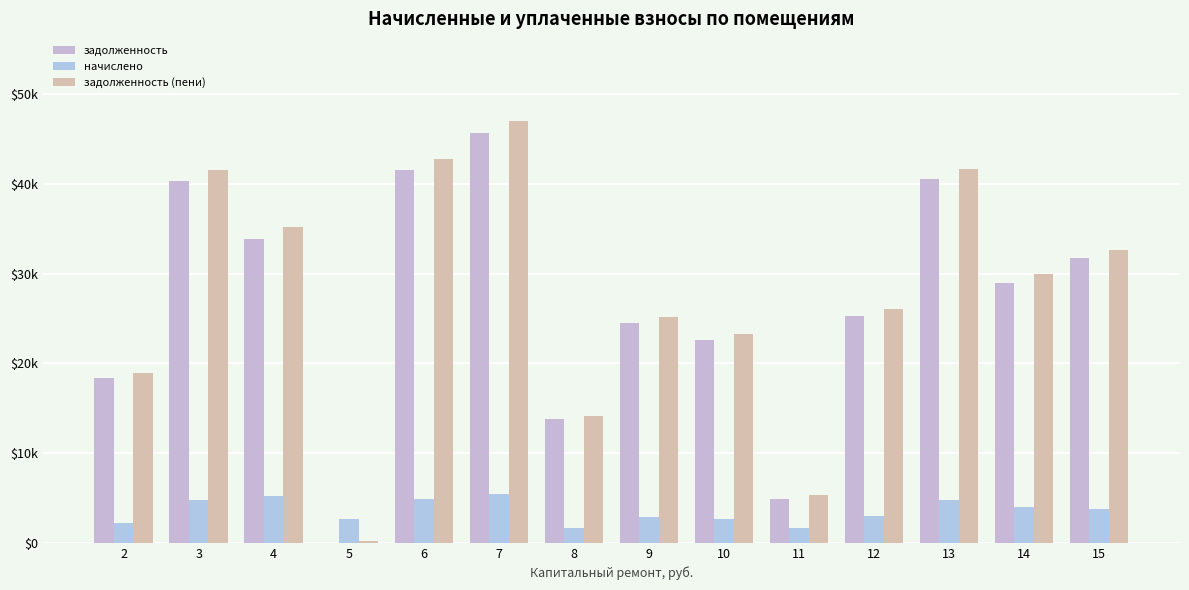

What is the value of the задолженность (пени) bar at the 13th from the left?

30010.5